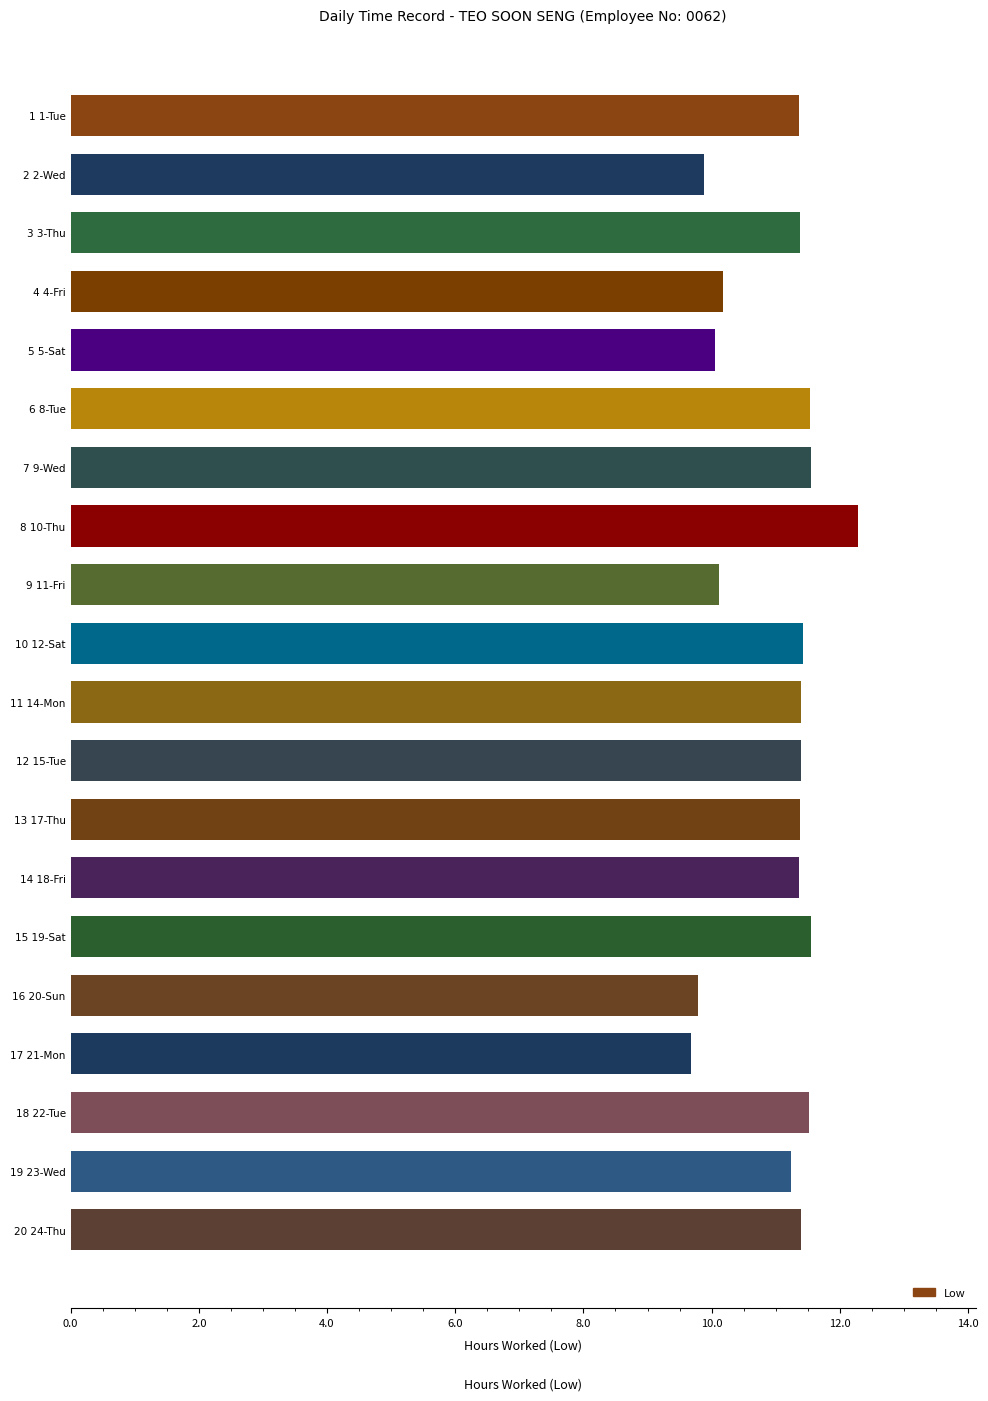

The chart shows a value of 6.4 at 10 12-Sat. True or false?

False